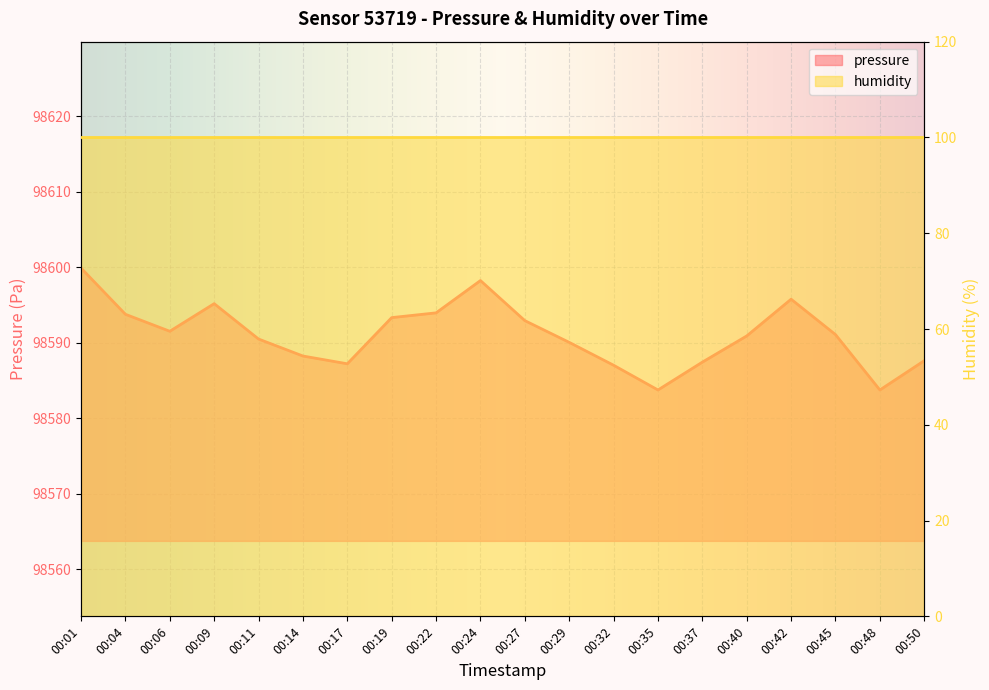

Read the value at 00:01.

98599.9